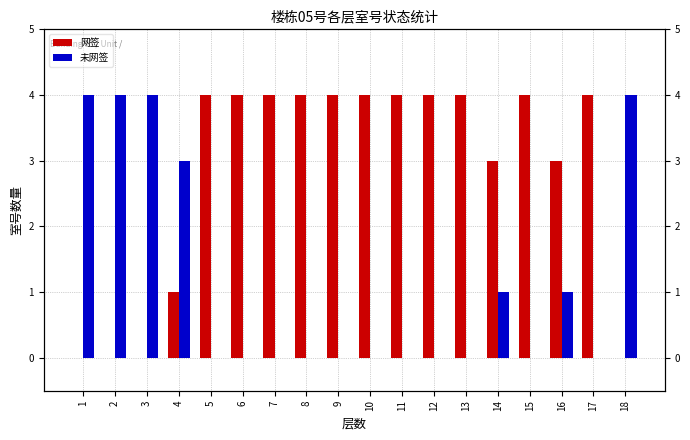

Rank the series at 7 from lowest to highest value.

未网签, 网签